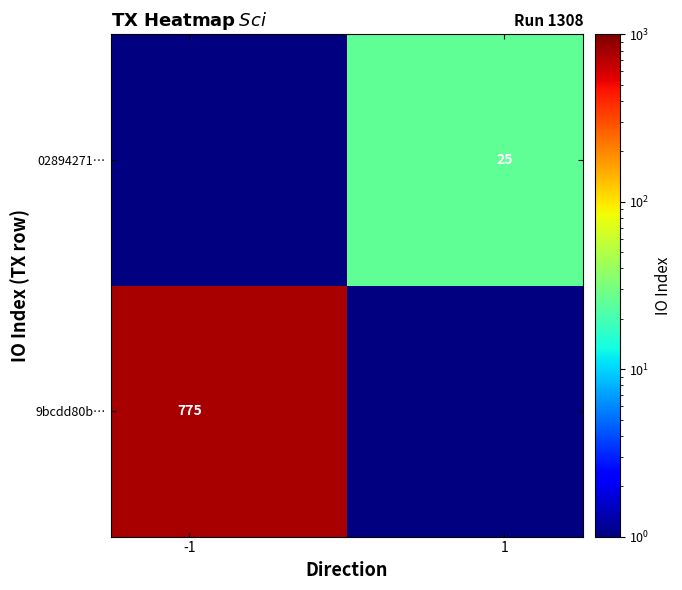

What is the smallest value displayed?

25.0